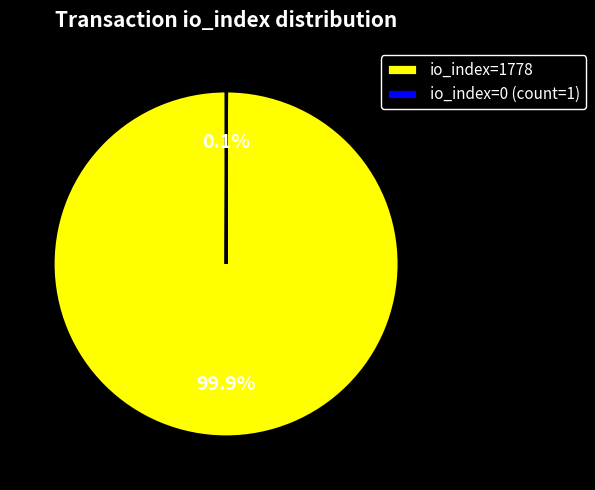

Which slice is the largest?

io_index=1778